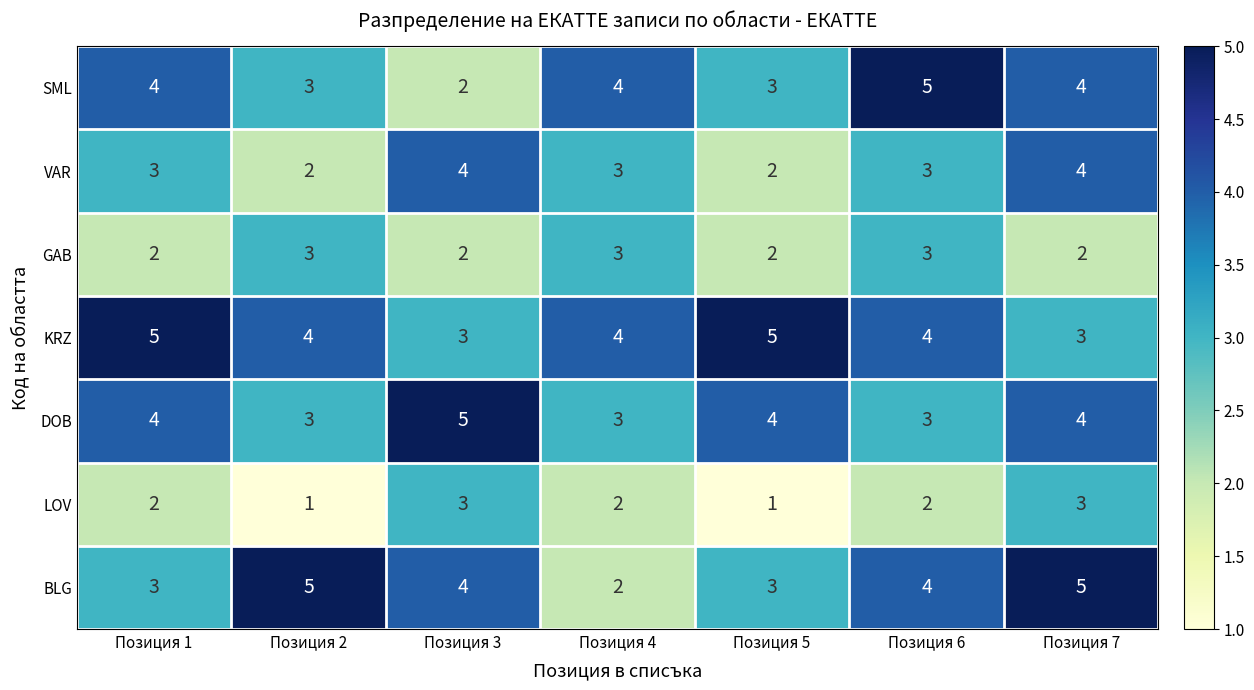

The value of SML at Позиция 2 is 5. True or false?

False